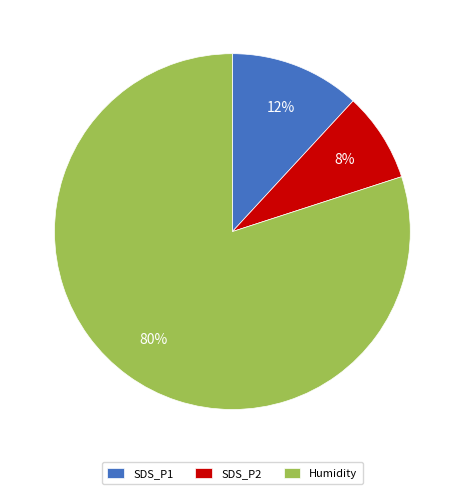

Which has a higher value, SDS_P2 or Humidity?

Humidity